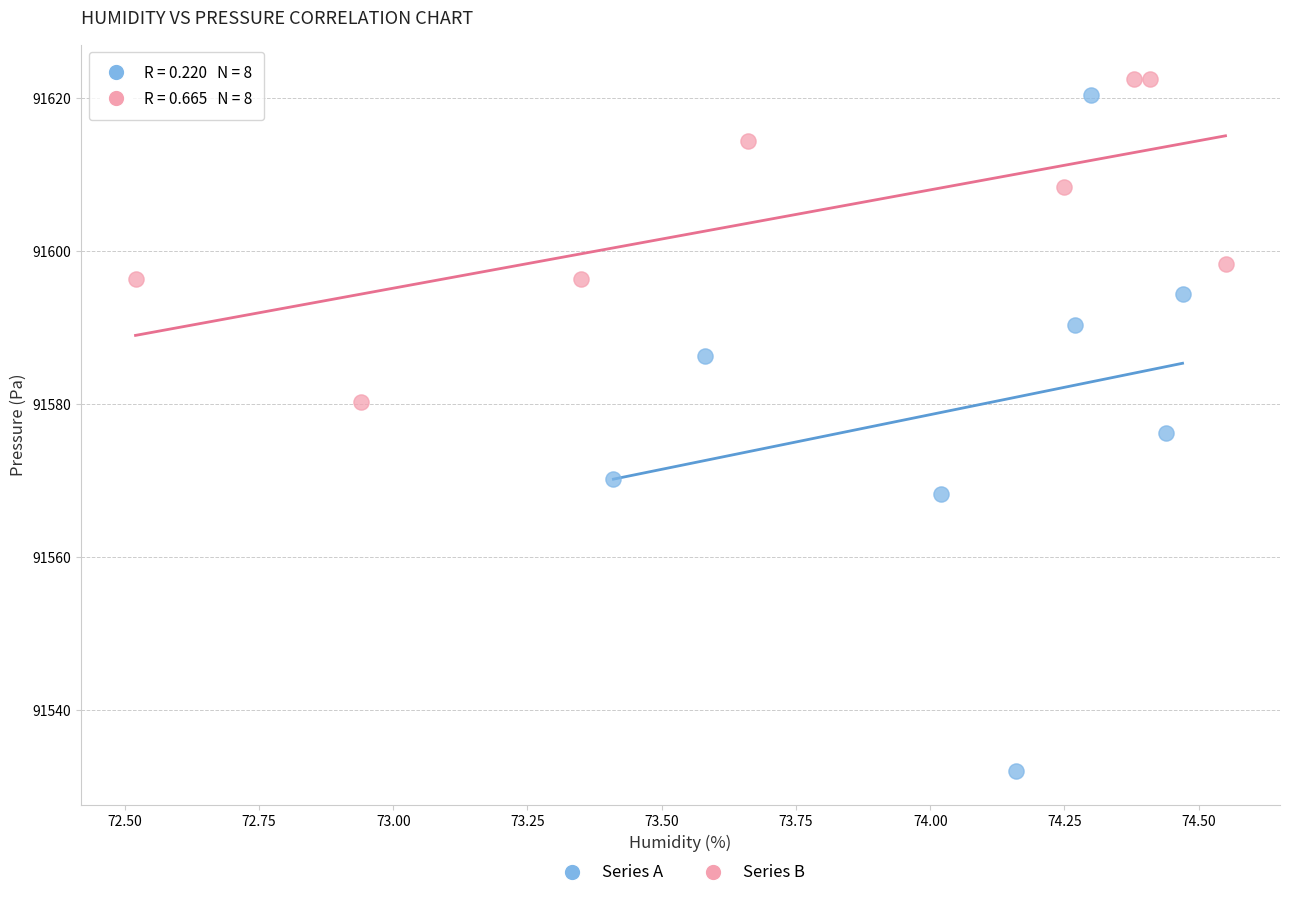

Which series has the largest Y range (max minus min)?

Series A